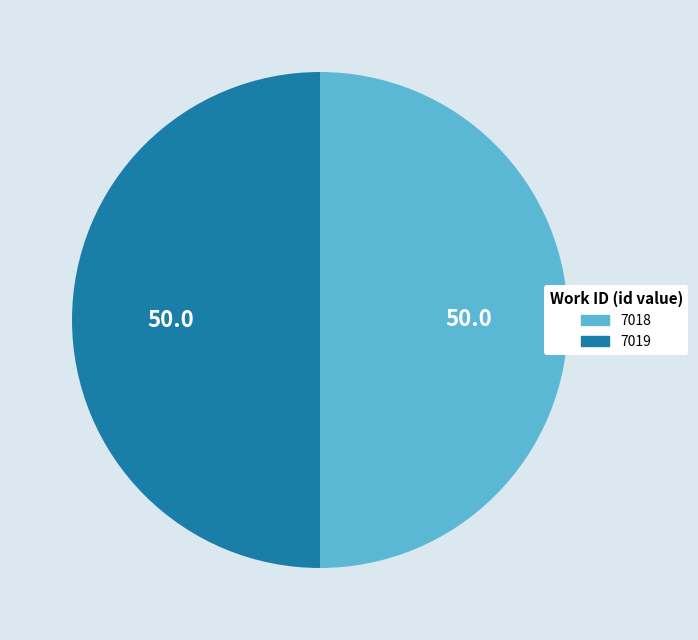

What is the ratio of the value at 7018 to the value at 7019?

1.0